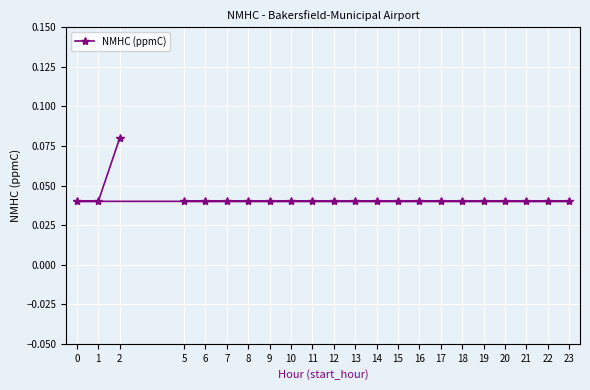

Is it true that the value at 18 is 0.1?

False